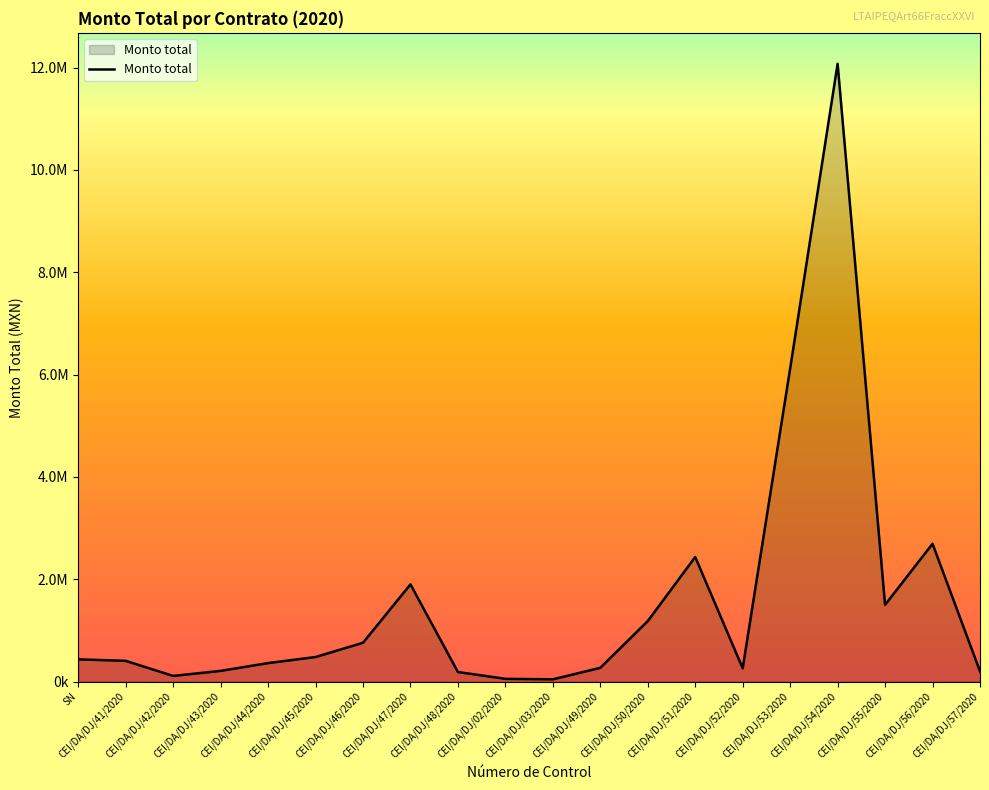

Does the chart have visible grid lines?

No